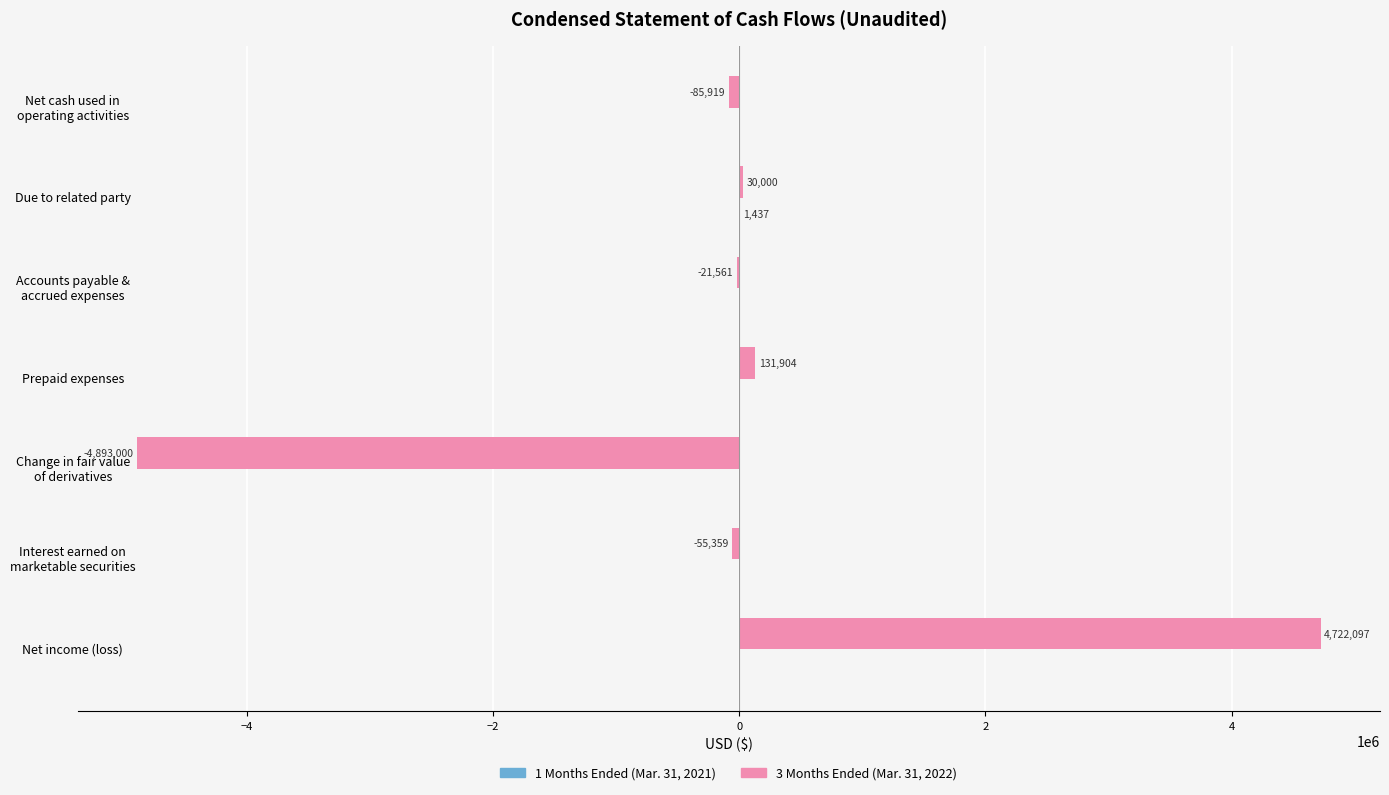

Count the number of data series in this chart.

2